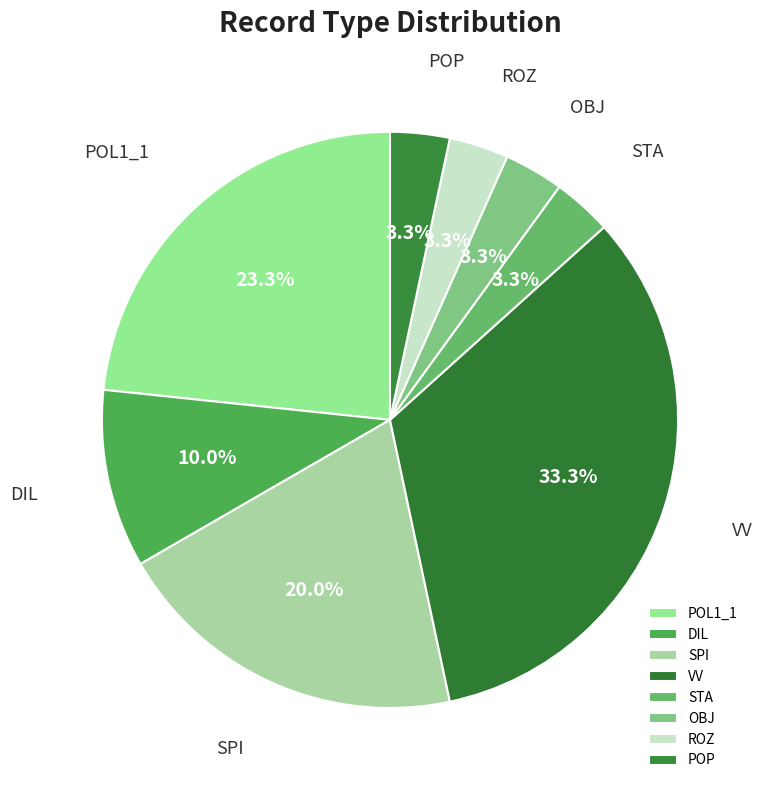

True or false: POL1_1 accounts for 23% of the total.

True